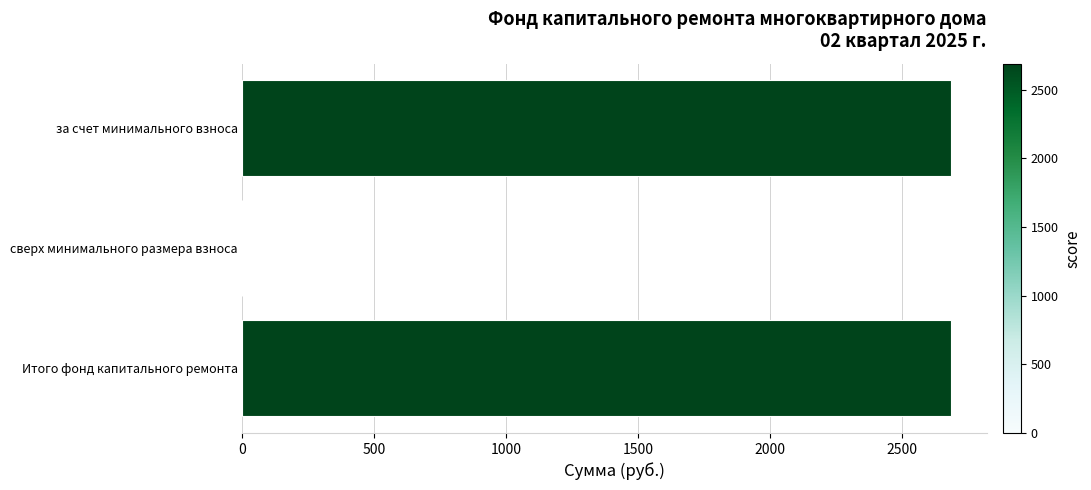

Is it true that the value at Итого фонд капитального ремонта is 2689.1?

True